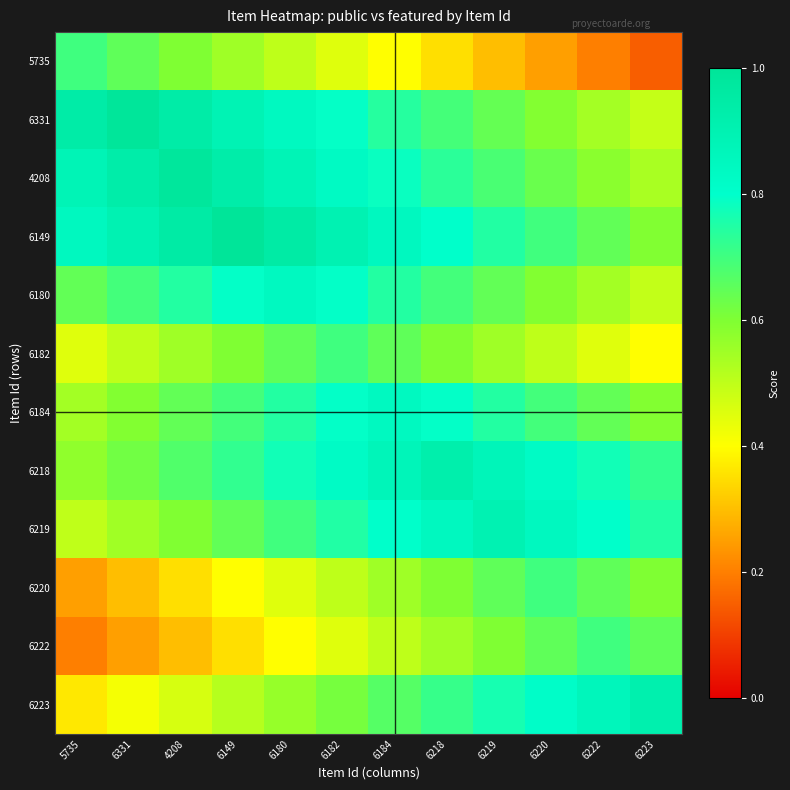

Reading right to left, transcribe all the data shown in this chart.

5735: 6223=0.2	6222=0.2	6220=0.2	6219=0.3	6218=0.3	6184=0.4	6182=0.4	6180=0.5	6149=0.5	4208=0.6	6331=0.6	5735=0.7
6331: 6223=0.5	6222=0.5	6220=0.6	6219=0.6	6218=0.7	6184=0.7	6182=0.8	6180=0.8	6149=0.9	4208=0.9	6331=1.0	5735=0.9
4208: 6223=0.5	6222=0.6	6220=0.6	6219=0.7	6218=0.7	6184=0.8	6182=0.8	6180=0.9	6149=0.9	4208=1.0	6331=0.9	5735=0.9
6149: 6223=0.6	6222=0.6	6220=0.7	6219=0.7	6218=0.8	6184=0.8	6182=0.9	6180=0.9	6149=1.0	4208=0.9	6331=0.9	5735=0.8
6180: 6223=0.5	6222=0.5	6220=0.6	6219=0.6	6218=0.7	6184=0.7	6182=0.8	6180=0.8	6149=0.8	4208=0.7	6331=0.7	5735=0.6
6182: 6223=0.4	6222=0.4	6220=0.5	6219=0.5	6218=0.6	6184=0.6	6182=0.7	6180=0.6	6149=0.6	4208=0.5	6331=0.5	5735=0.4
6184: 6223=0.6	6222=0.6	6220=0.7	6219=0.7	6218=0.8	6184=0.8	6182=0.8	6180=0.7	6149=0.7	4208=0.6	6331=0.6	5735=0.5
6218: 6223=0.7	6222=0.8	6220=0.8	6219=0.9	6218=0.9	6184=0.9	6182=0.8	6180=0.8	6149=0.7	4208=0.7	6331=0.6	5735=0.6
6219: 6223=0.7	6222=0.8	6220=0.8	6219=0.9	6218=0.8	6184=0.8	6182=0.7	6180=0.7	6149=0.6	4208=0.6	6331=0.5	5735=0.5
6220: 6223=0.6	6222=0.6	6220=0.7	6219=0.6	6218=0.6	6184=0.5	6182=0.5	6180=0.4	6149=0.4	4208=0.3	6331=0.3	5735=0.2
6222: 6223=0.6	6222=0.7	6220=0.6	6219=0.6	6218=0.5	6184=0.5	6182=0.4	6180=0.4	6149=0.3	4208=0.3	6331=0.2	5735=0.2
6223: 6223=0.9	6222=0.9	6220=0.8	6219=0.8	6218=0.7	6184=0.7	6182=0.6	6180=0.6	6149=0.5	4208=0.5	6331=0.4	5735=0.4